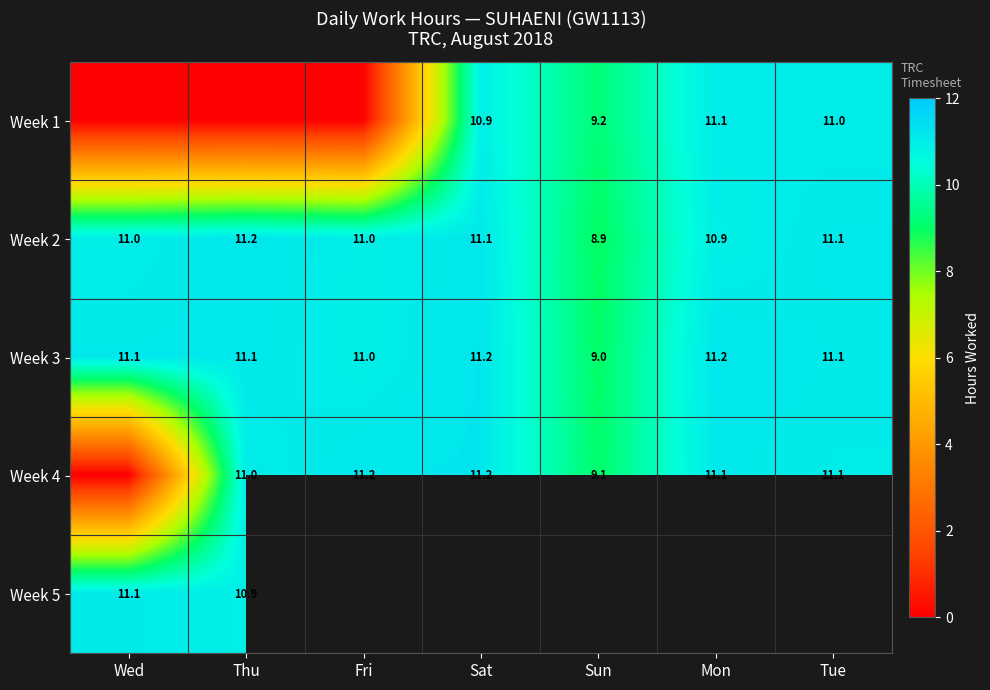

The value of Week 3 at Thu is 7.7. True or false?

False